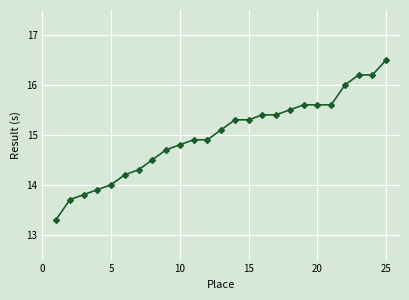

Reading left to right, transcribe all the data shown in this chart.

13.3	13.7	13.8	13.9	14.0	14.2	14.3	14.5	14.7	14.8	14.9	14.9	15.1	15.3	15.3	15.4	15.4	15.5	15.6	15.6	15.6	16.0	16.2	16.2	16.5